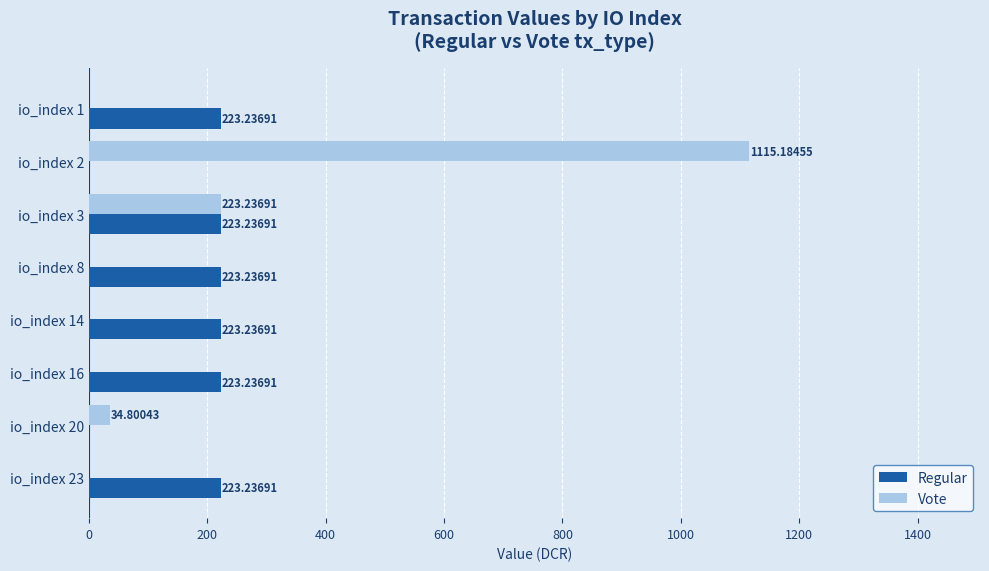

Which series has the largest total across all categories?

Vote